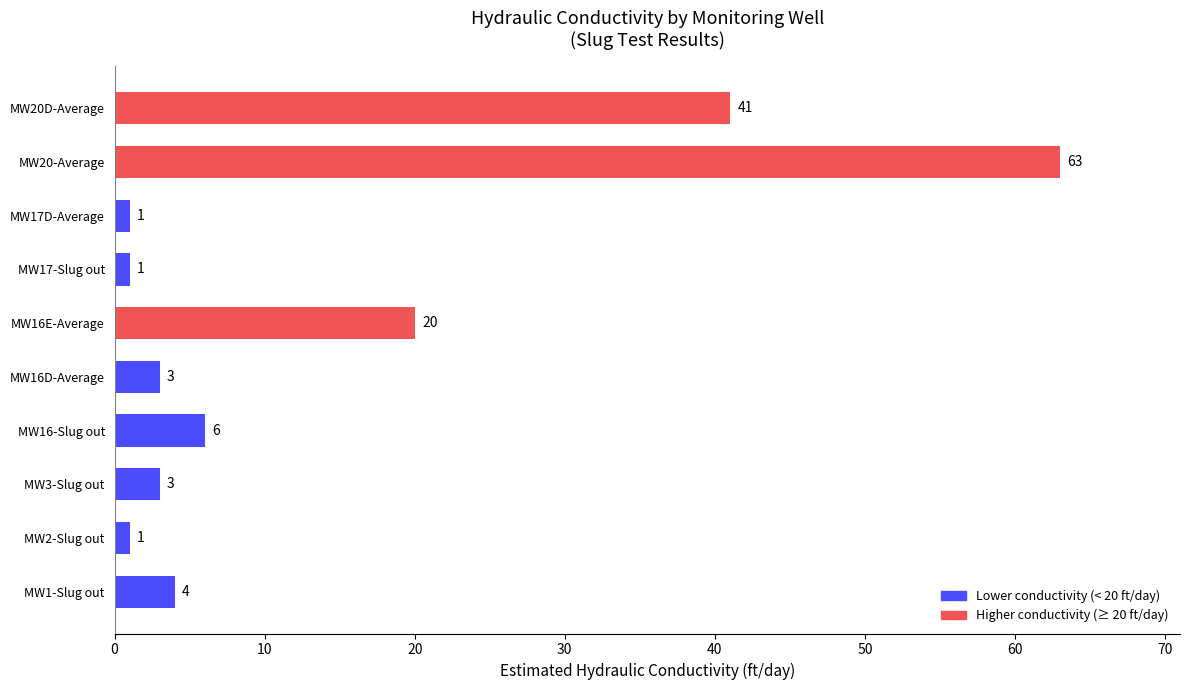

Is it true that the value at MW20D-Average is 41?

True